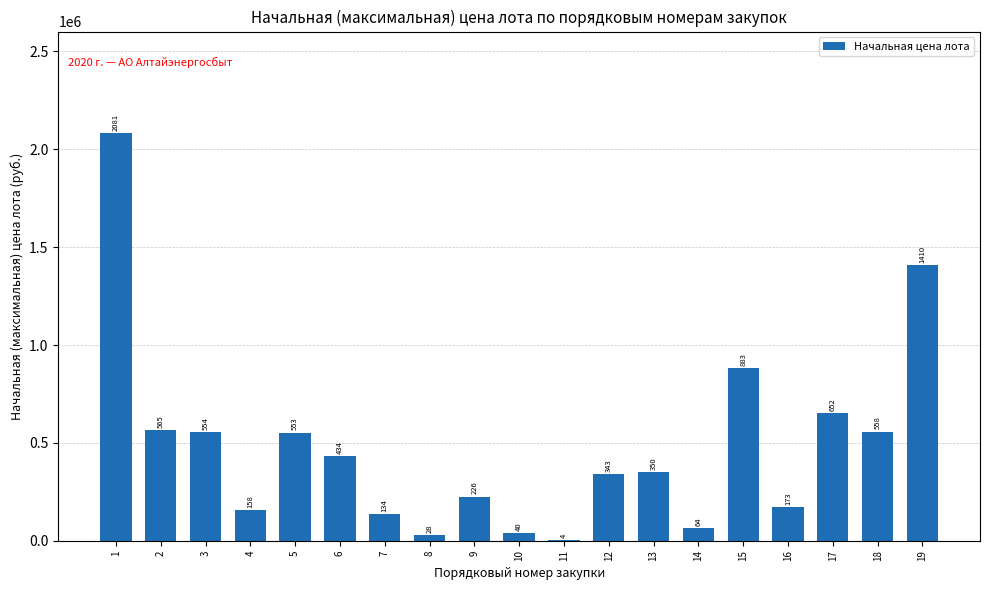

Rank the categories by value from lowest to highest.

11, 8, 10, 14, 7, 4, 16, 9, 12, 13, 6, 5, 3, 18, 2, 17, 15, 19, 1